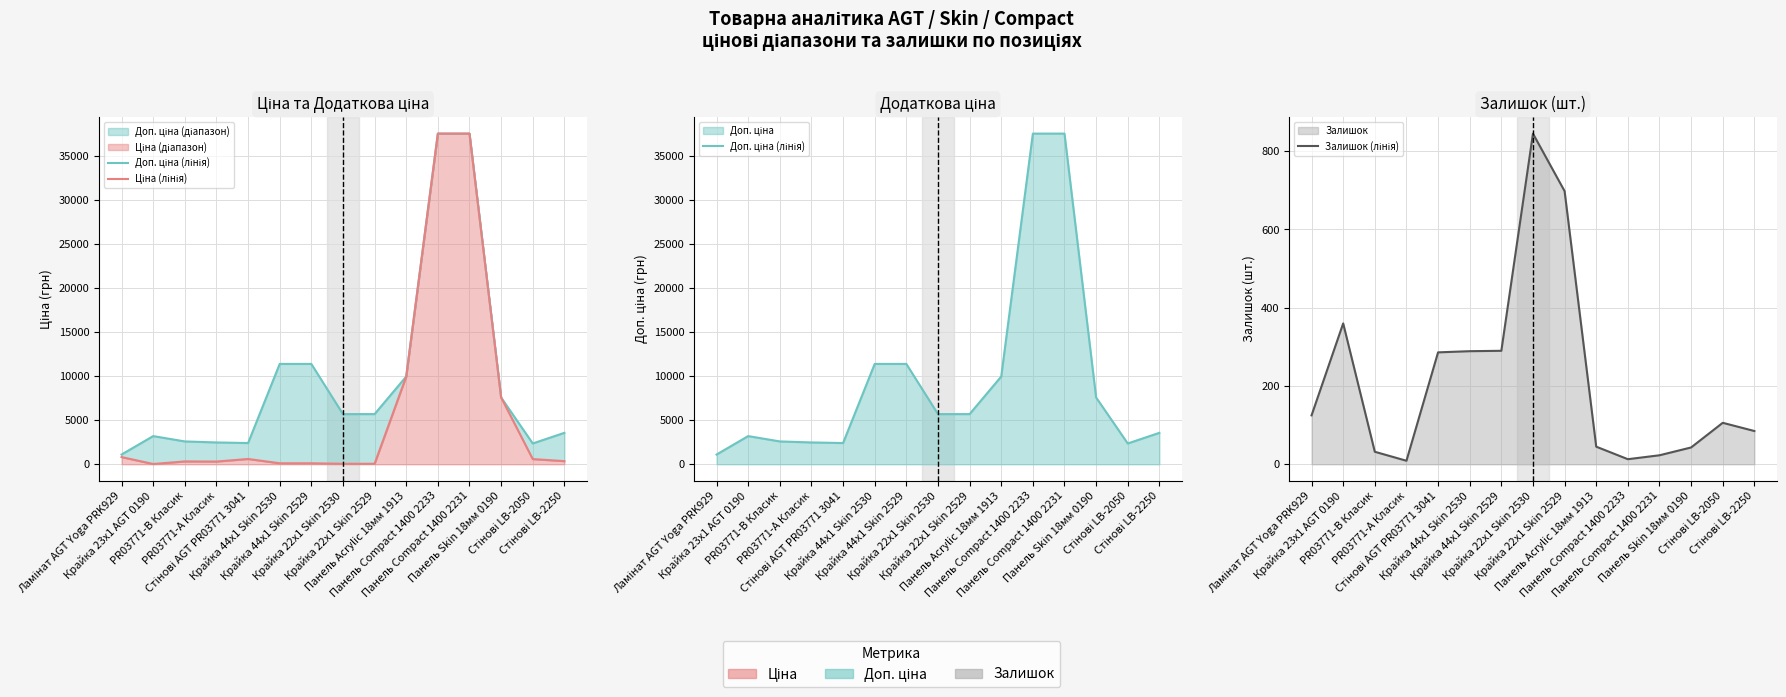

How many distinct data groups are displayed?

3